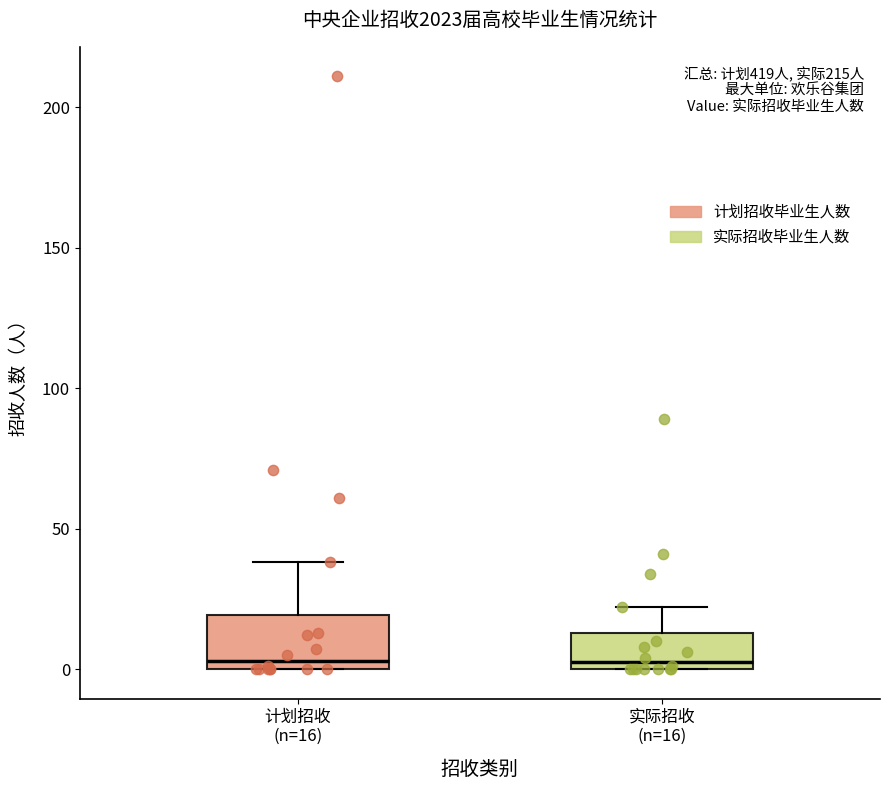

Reading left to right, transcribe this box plot: for each box, give where its median line is, the range the box spans, and where its two whiskers end, as read against the y-axis. The values are not printed on the chart, so give them approximately, as read against the axis.

计划招收 (n=16): median 5, box 0 to 20, whiskers 0 to 40
实际招收 (n=16): median 5, box 0 to 15, whiskers 0 to 20